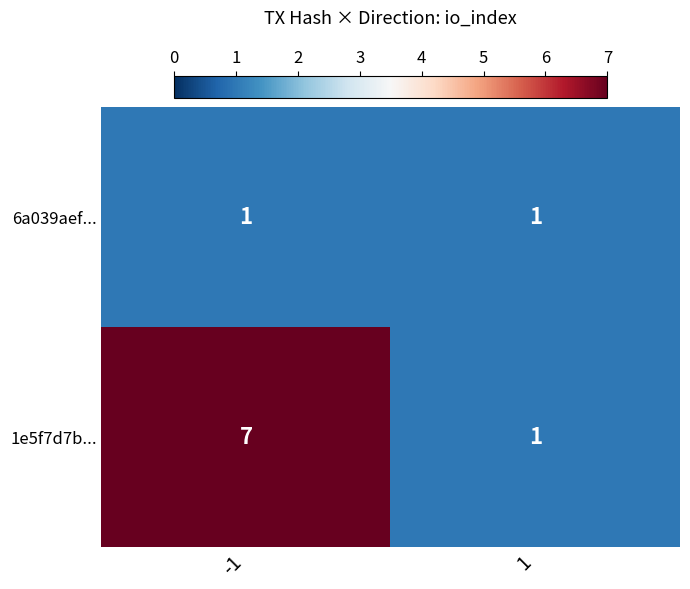

What is the difference between the 1e5f7d7b... values at 1 and -1?

6